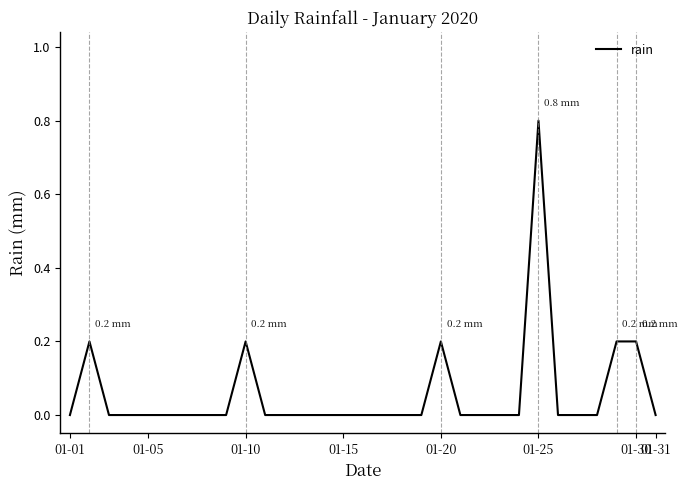

Count the values in the range 0 to 1.

31